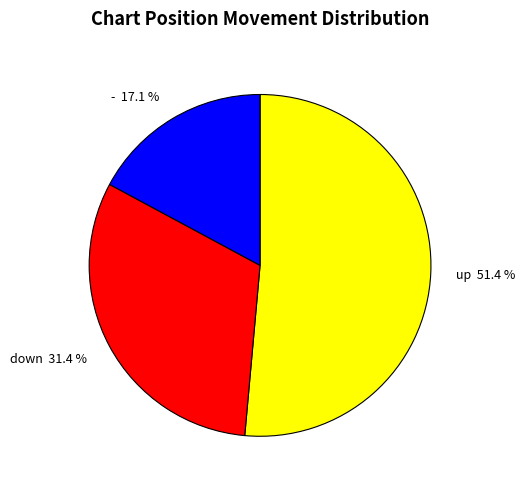

Is the sum of - 17.1 % and down 31.4 % greater than half?

No